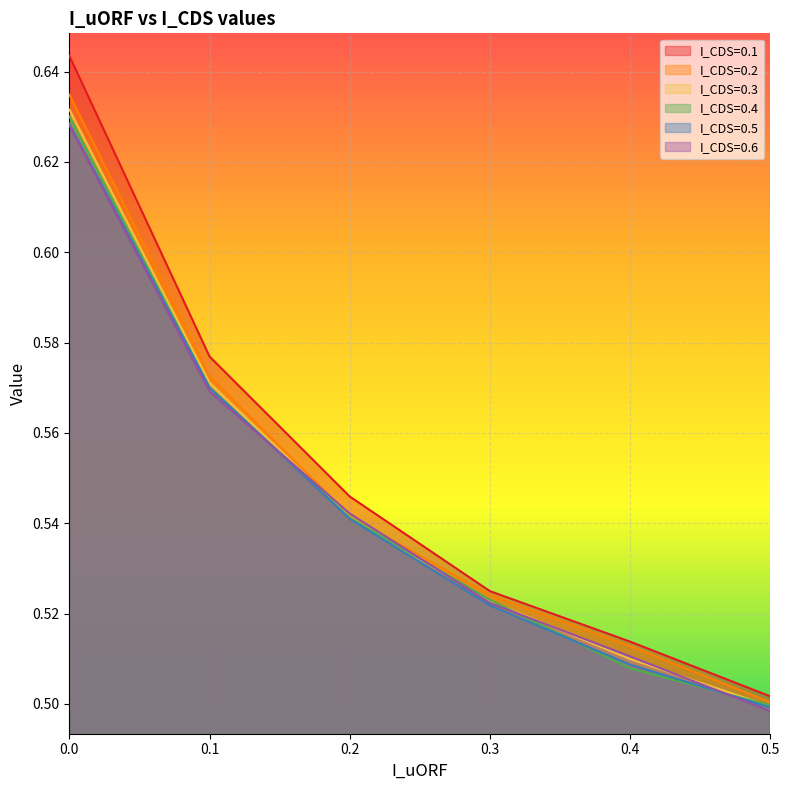

What is the value of the I_CDS=0.2 point at the 1st from the left?

0.6